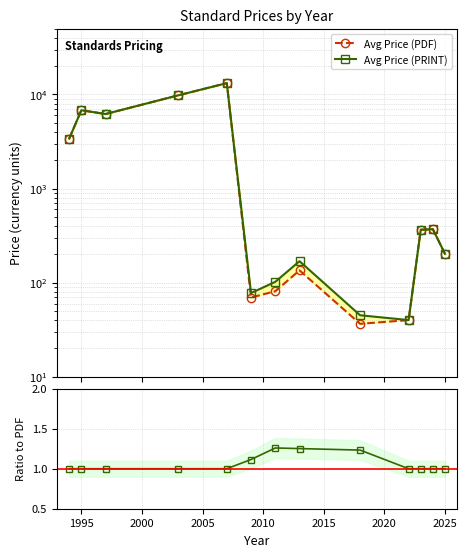

What is the value of the Avg Price (PDF) point at the 13th from the left?

202.5